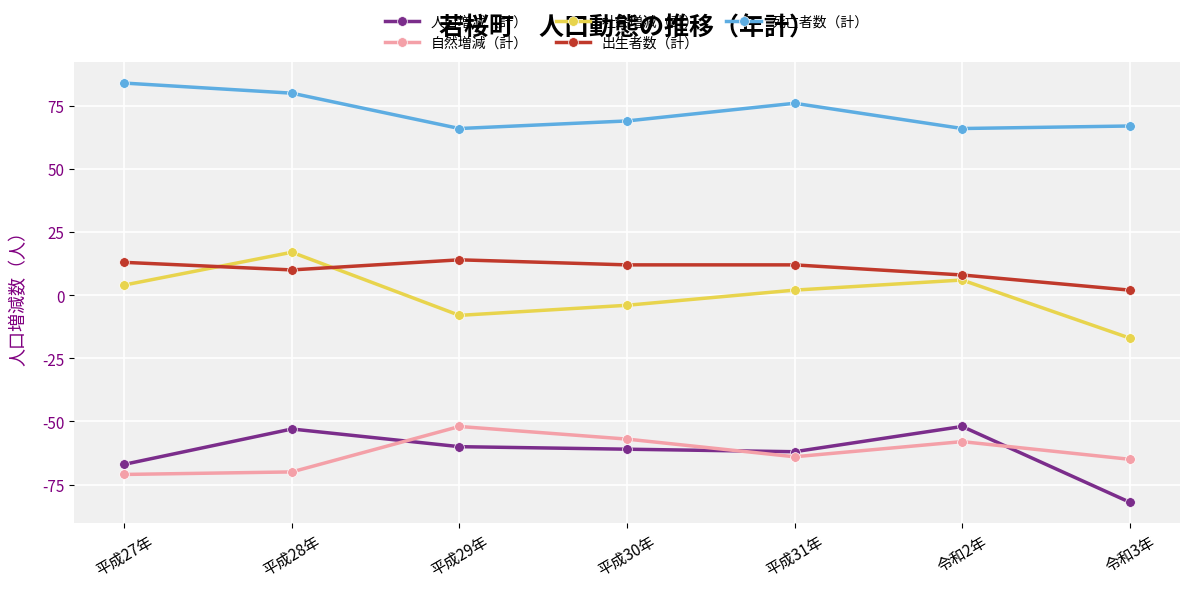

How many lines are shown in the chart?

5